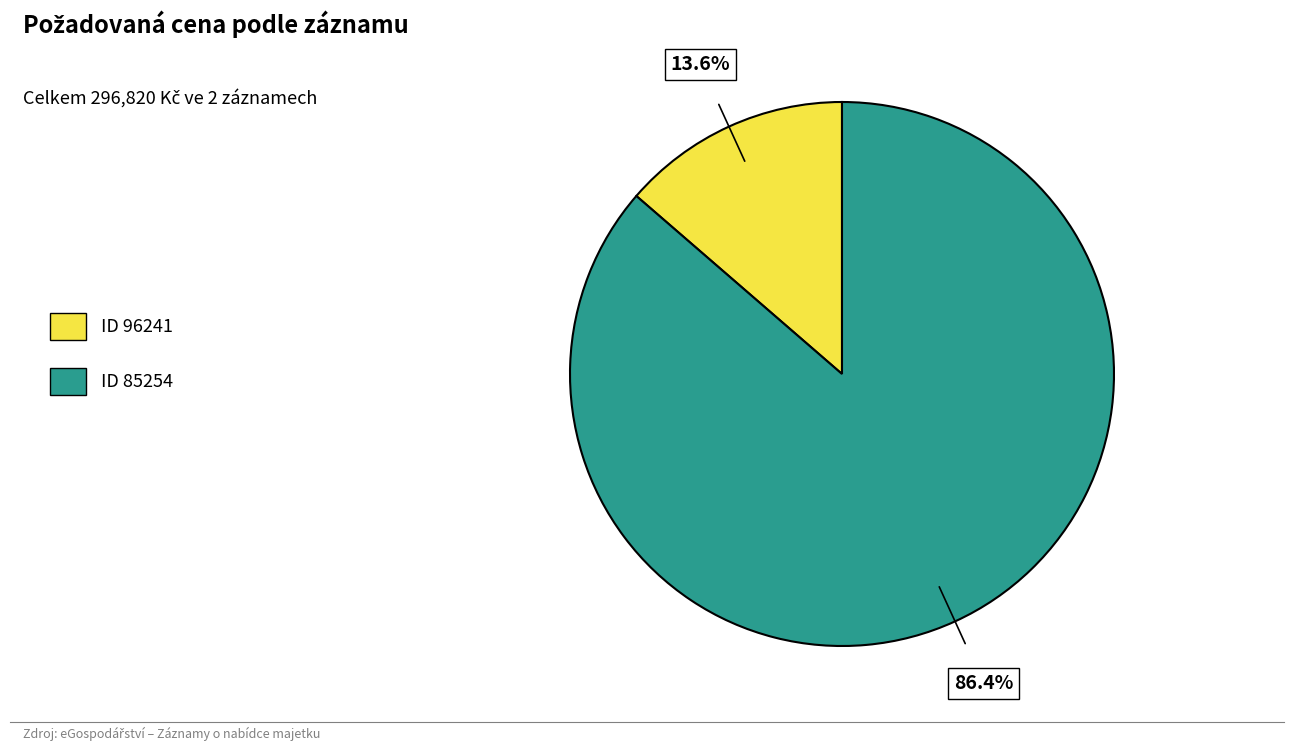

Which has a higher value, ID 85254 or ID 96241?

ID 85254